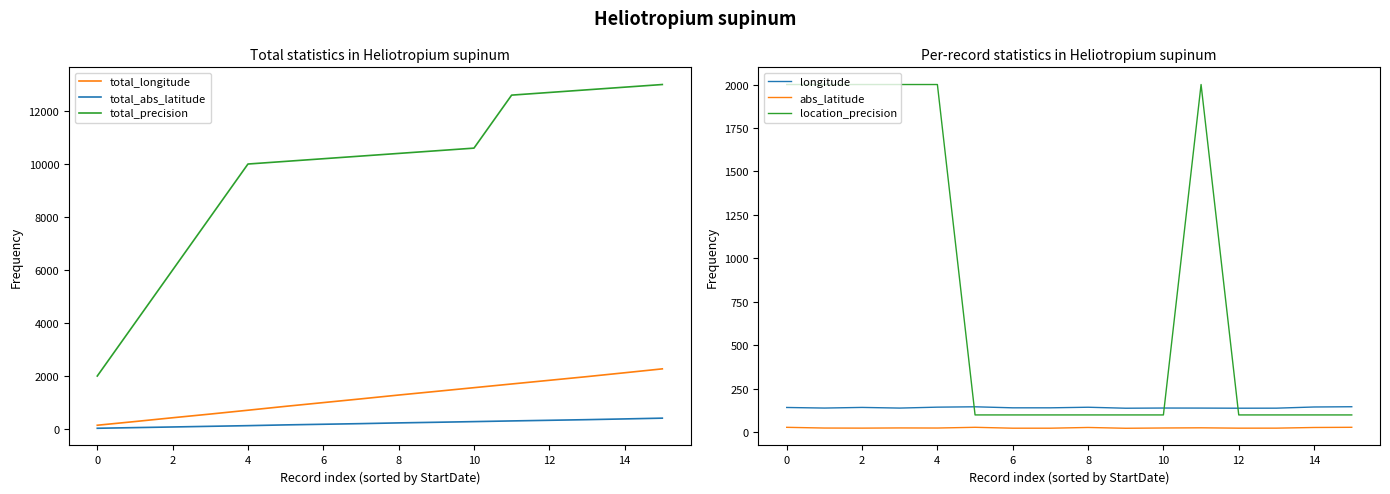

The value of total_longitude at 14 is 1352.1. True or false?

False